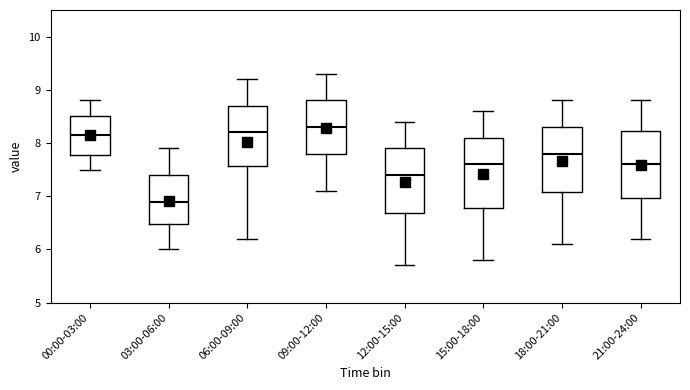

Which box's median line is the highest?

09:00-12:00